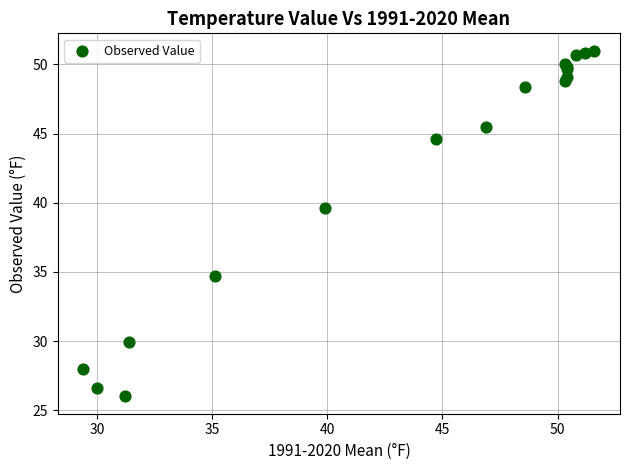

What Y value in the scatter plot is closest to 38?

39.6